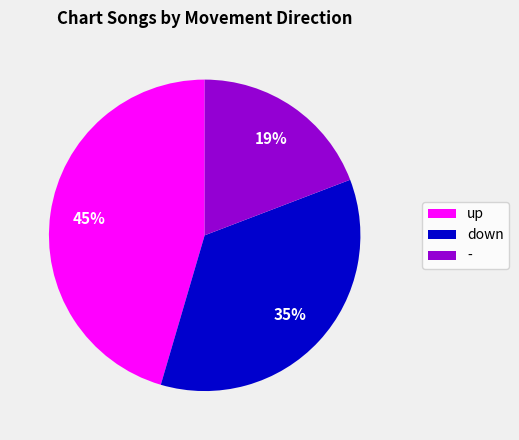

To the nearest percent, what is the difference between the down and up slice percentages?

10%